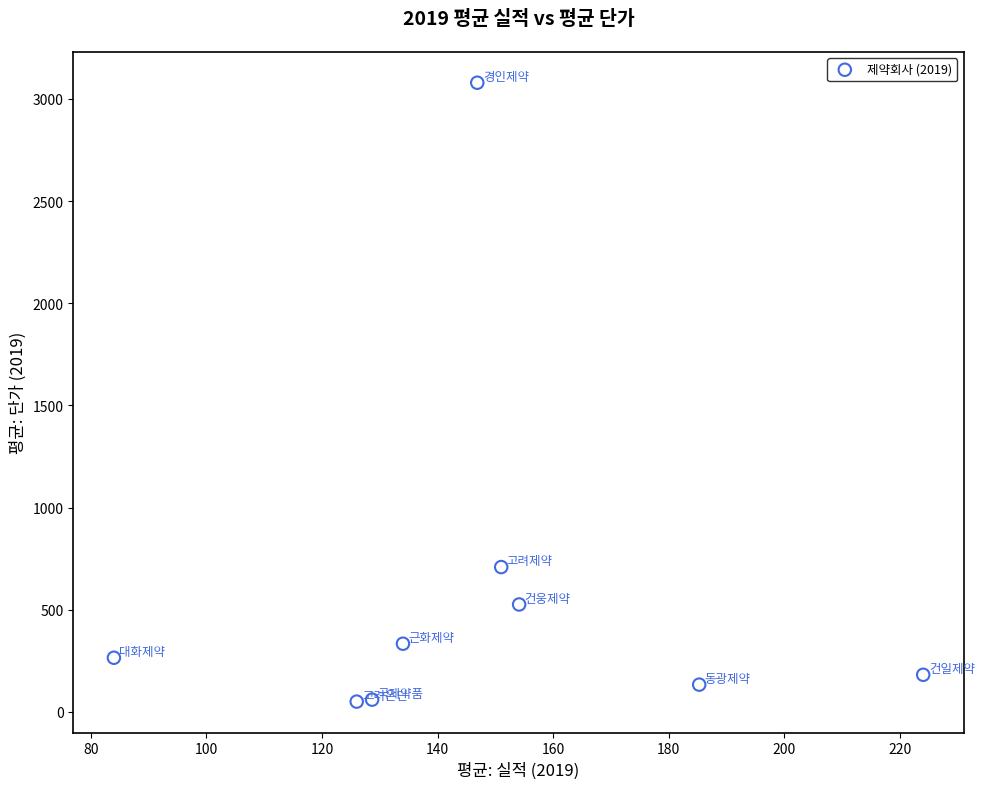

What is the average X value?

148.2